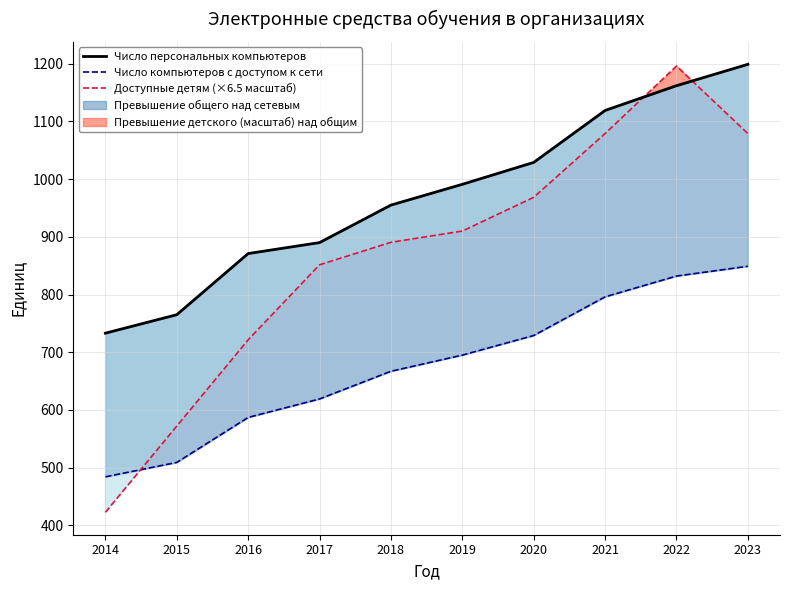

At which category is the sum across all series the highest?

2022